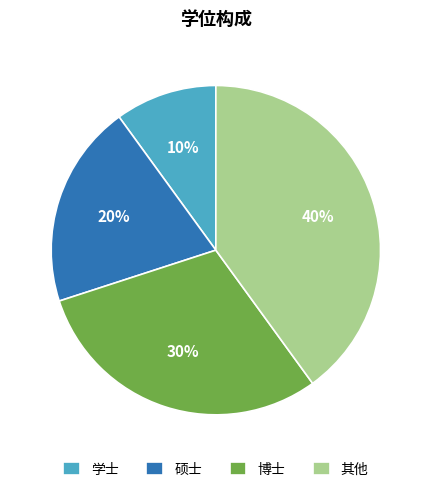

The 学士 slice represents 10% of the pie. True or false?

True